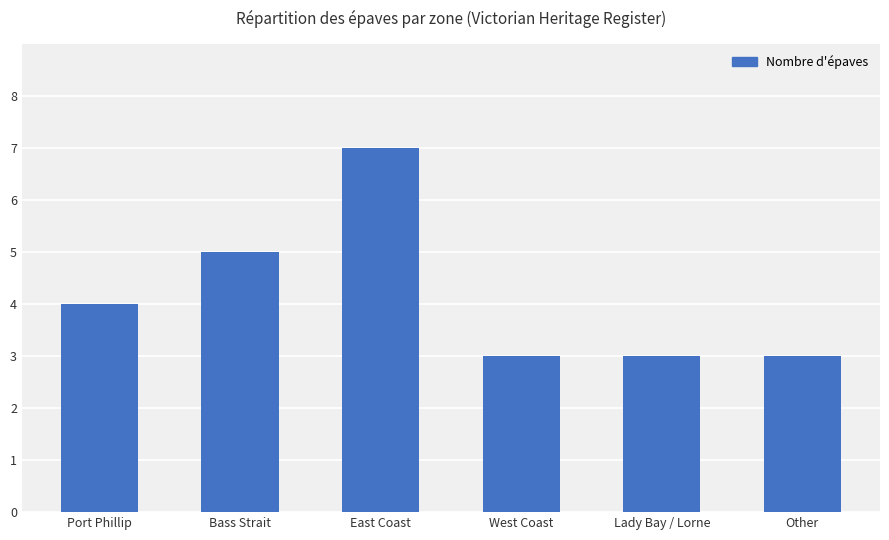

What is the value of the 3rd bar from the left?

7